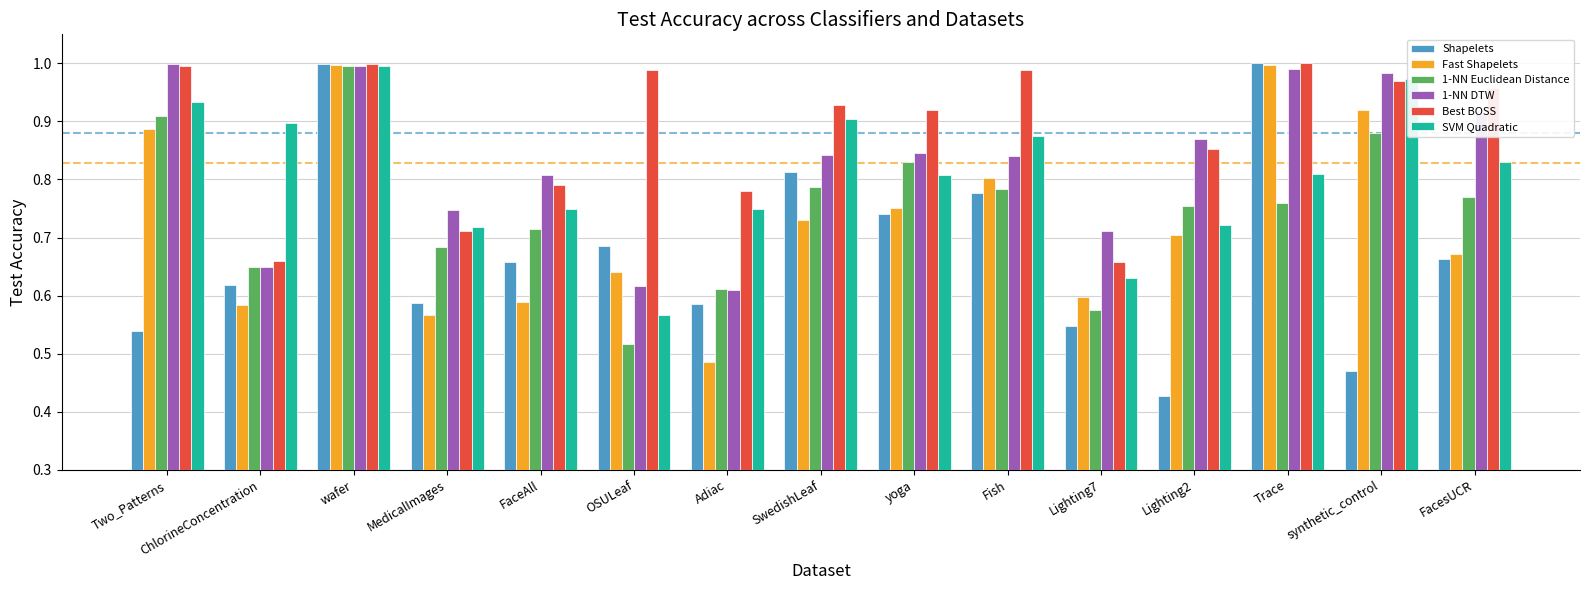

Is the value of 1-NN Euclidean Distance at OSULeaf greater than the value of 1-NN DTW at yoga?

No